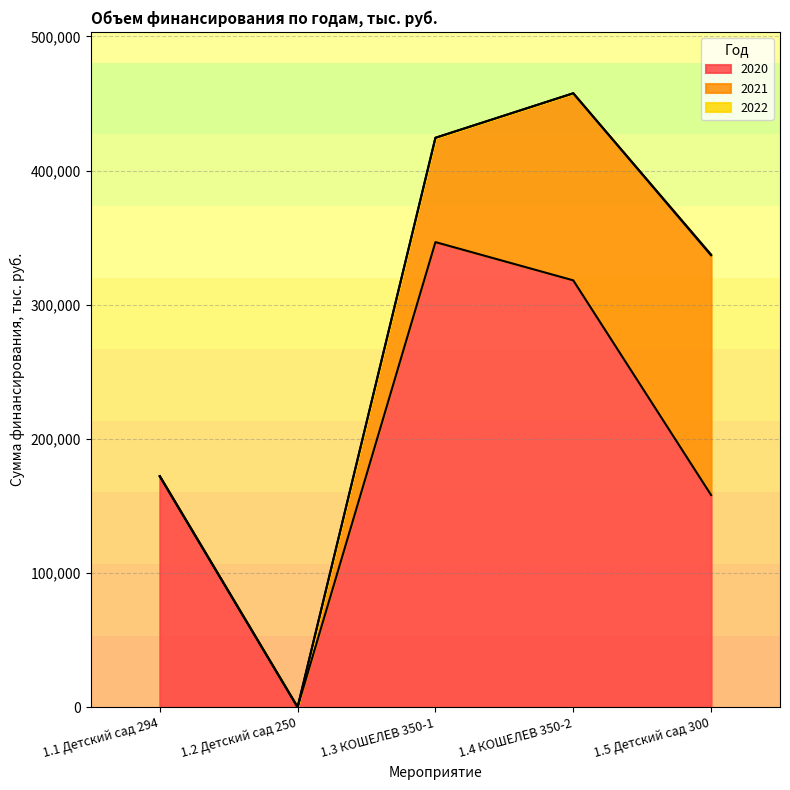

Which category has the highest value in the 2020 series?

1.3 КОШЕЛЕВ 350-1